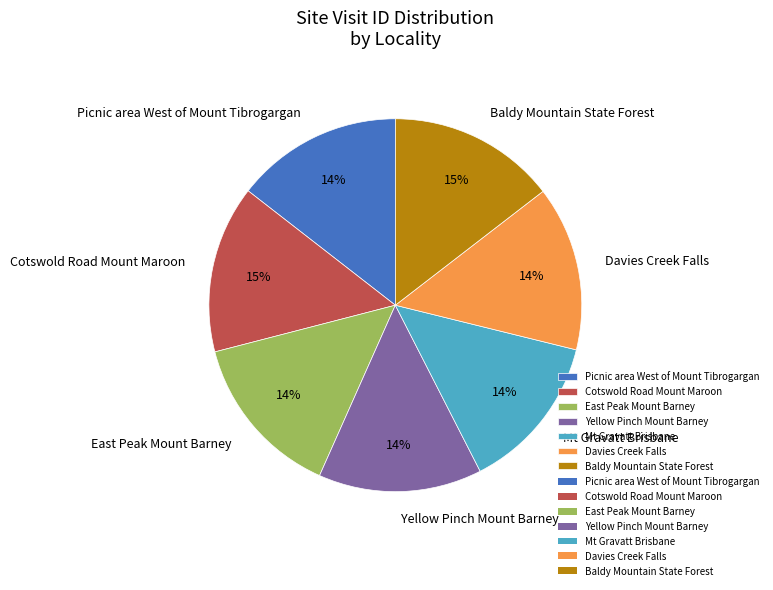

Do Baldy Mountain State Forest and Cotswold Road Mount Maroon together represent more than half of the pie?

No